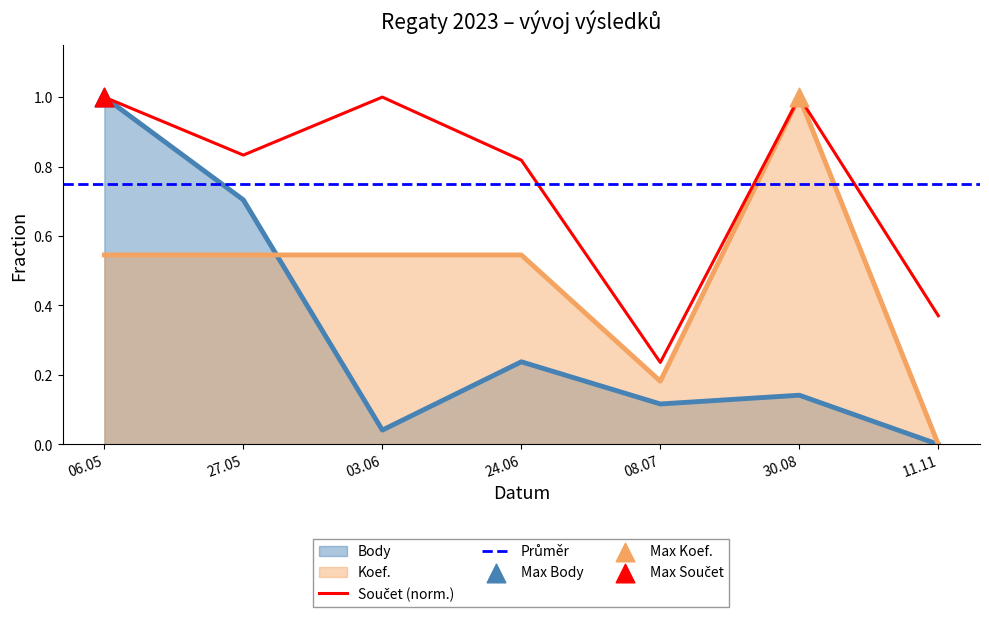

Which series has the largest Y range (max minus min)?

Body